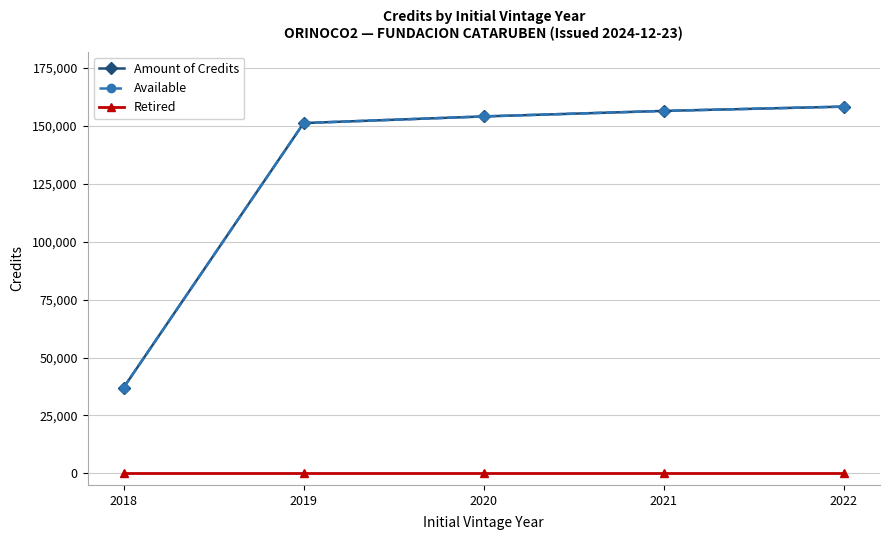

Reading left to right, what are all the values shown in this chart?

Amount of Credits: 36991	151219	154082	156468	158322
Available: 36991	151219	154082	156468	158322
Retired: 0	0	0	0	0